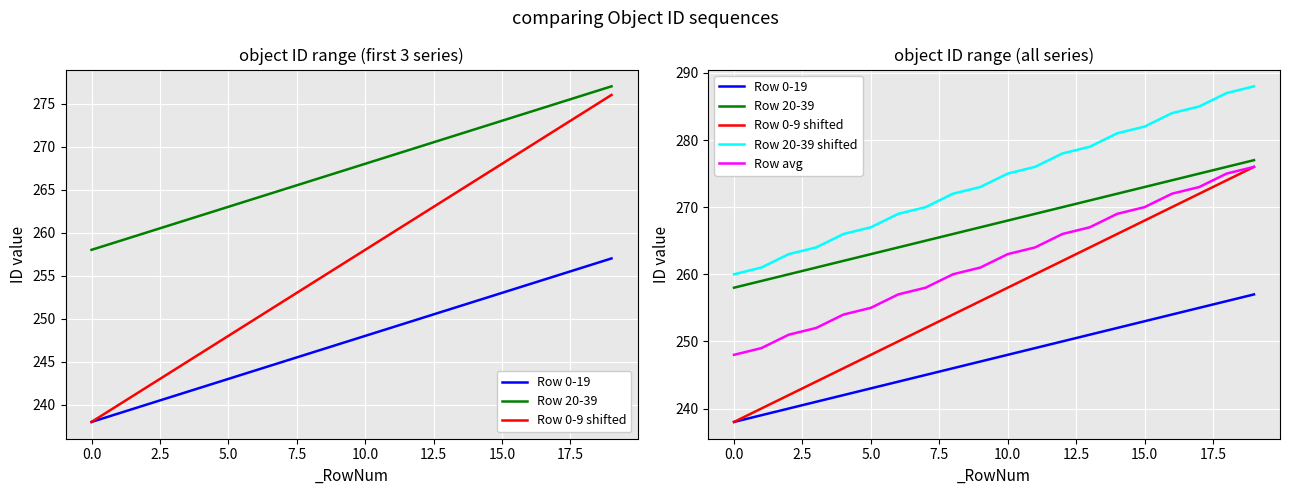

What is the lowest value of the Row 0-19 series?

238